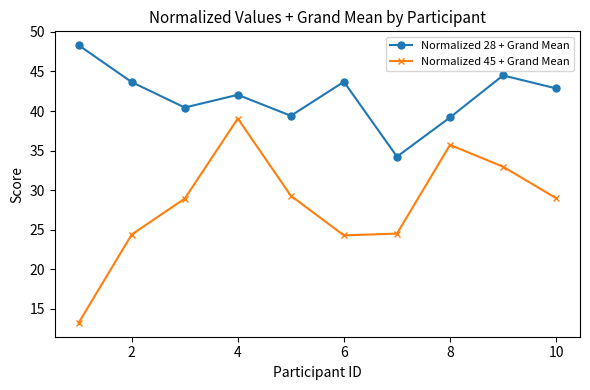

What is the value of the Normalized 45 + Grand Mean point at the 6th from the left?

24.3